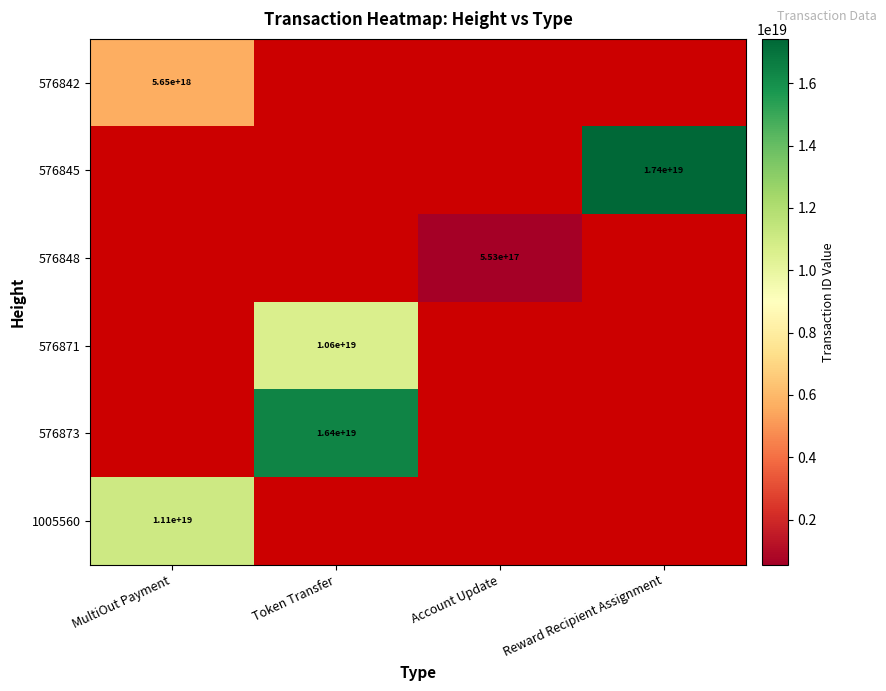

The 576848 series shows 901618794823549440 at Account Update. True or false?

False